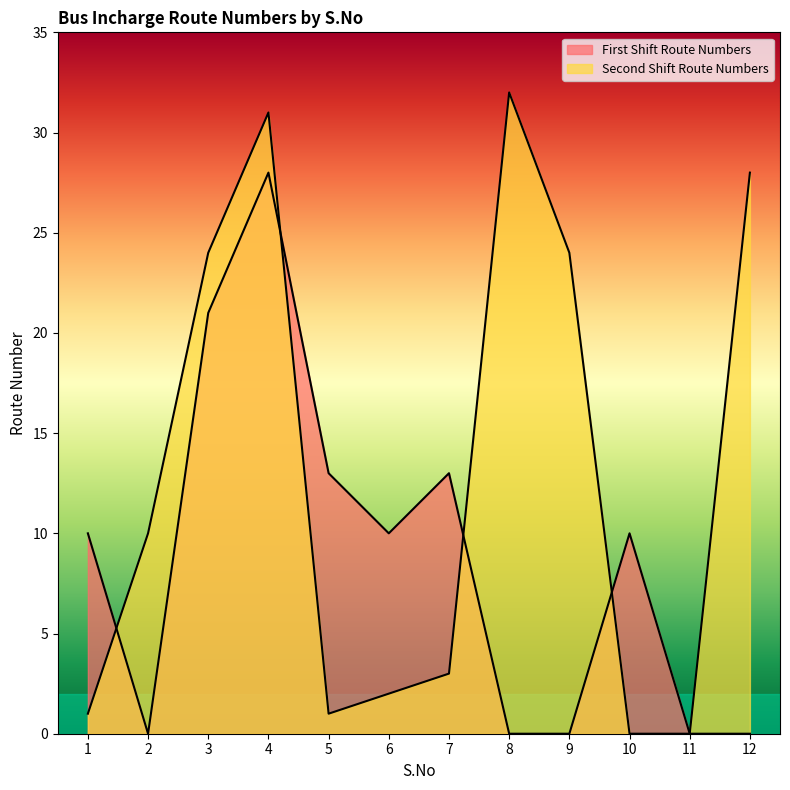

How many values in Second Shift Route Numbers are above zero?

10